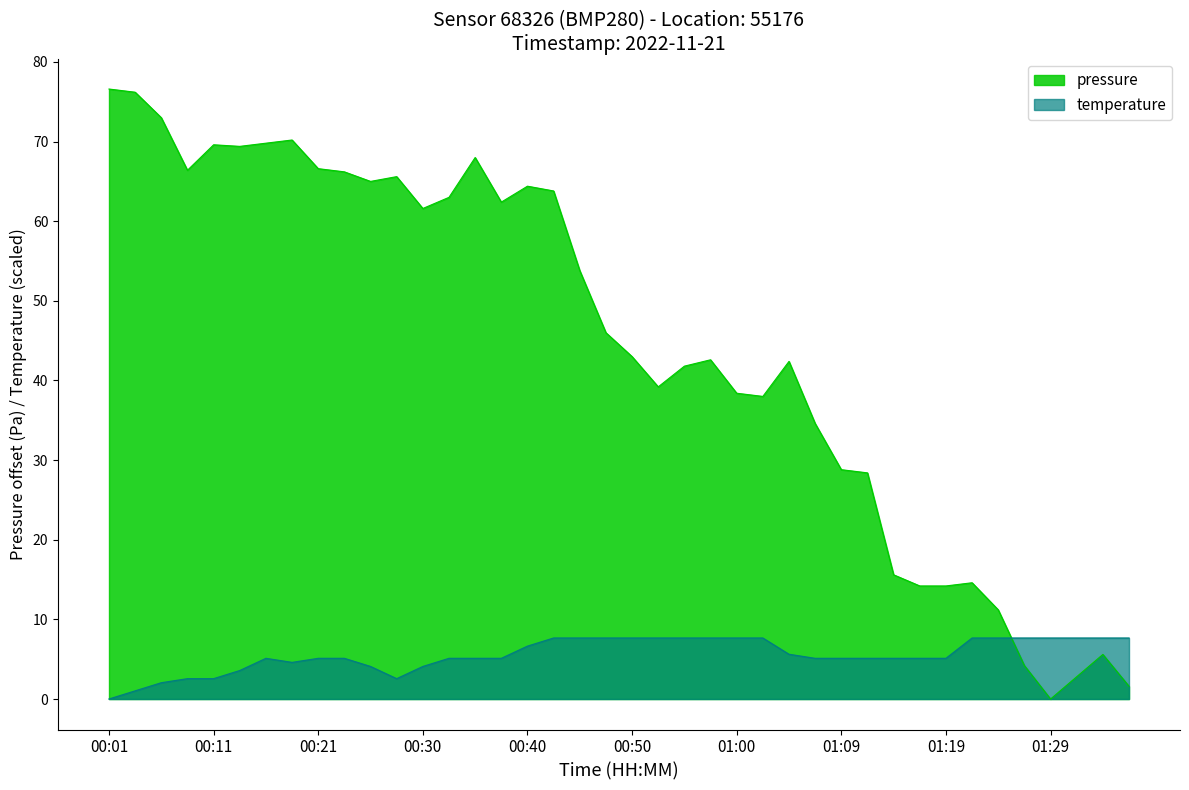

What is the difference between the second highest and second lowest values in the temperature series?

6.6